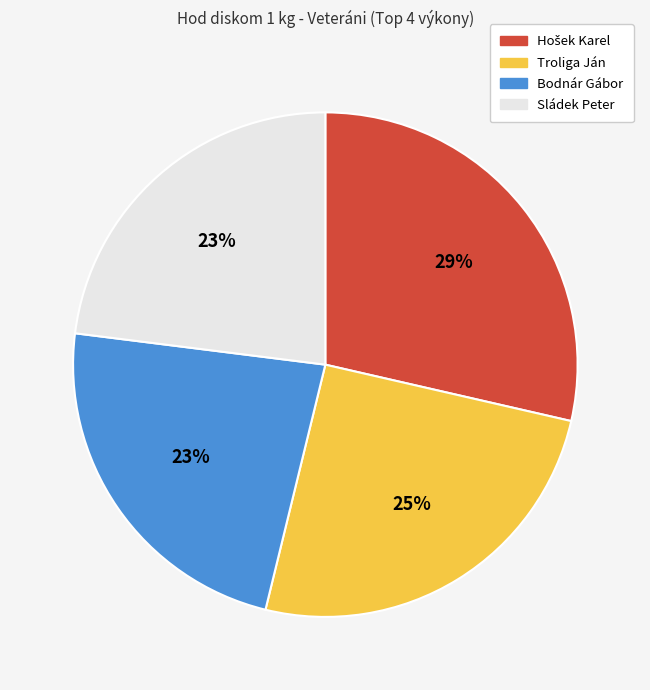

To the nearest percent, what is the combined percentage of Sládek Peter and Troliga Ján?

48%